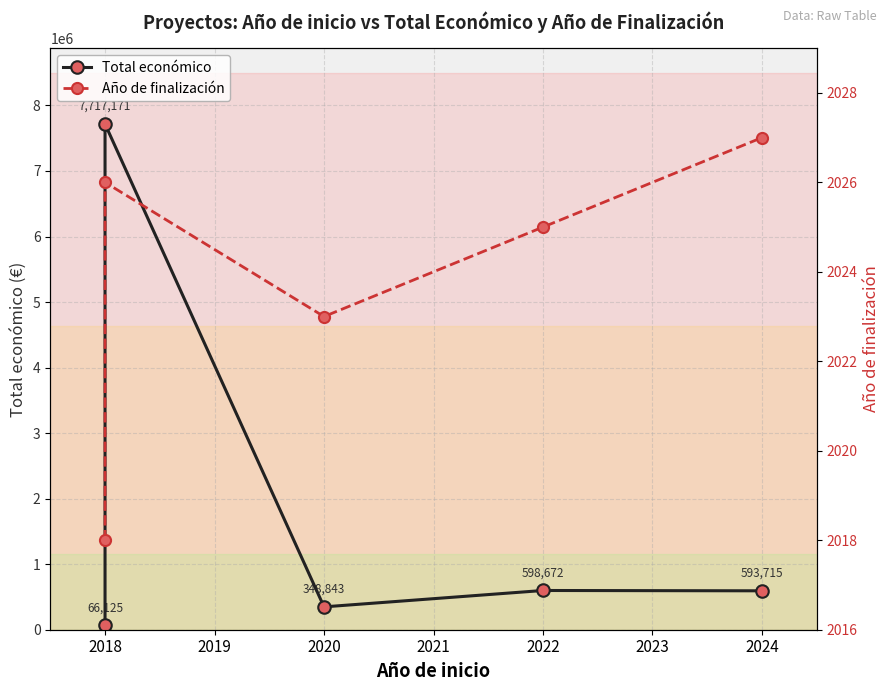

What is the difference between the maximum and minimum values in the Año de finalización series?

9